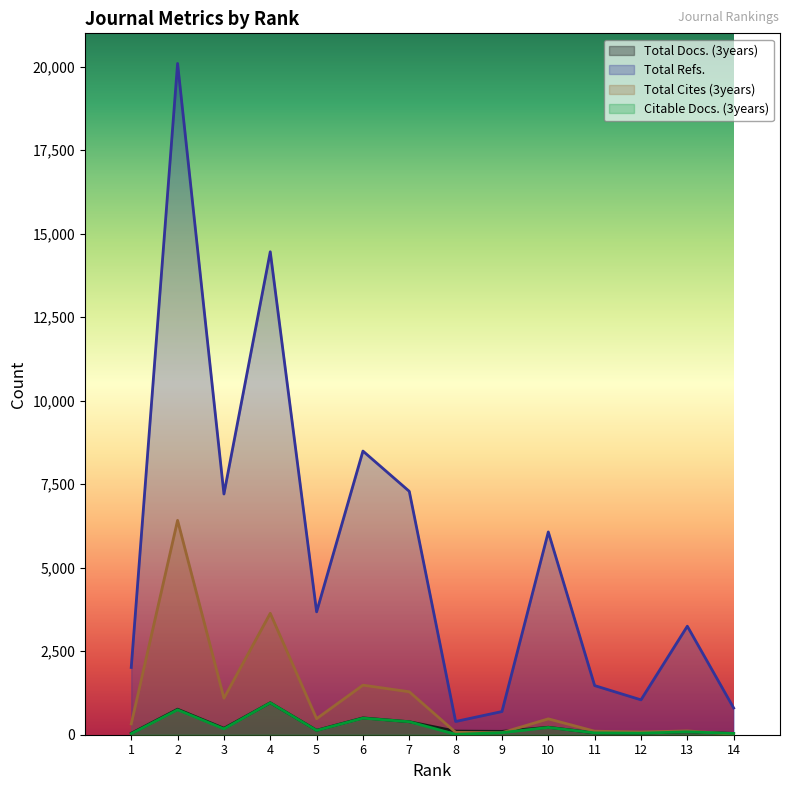

At which category does the chart reach its minimum across all series?

8